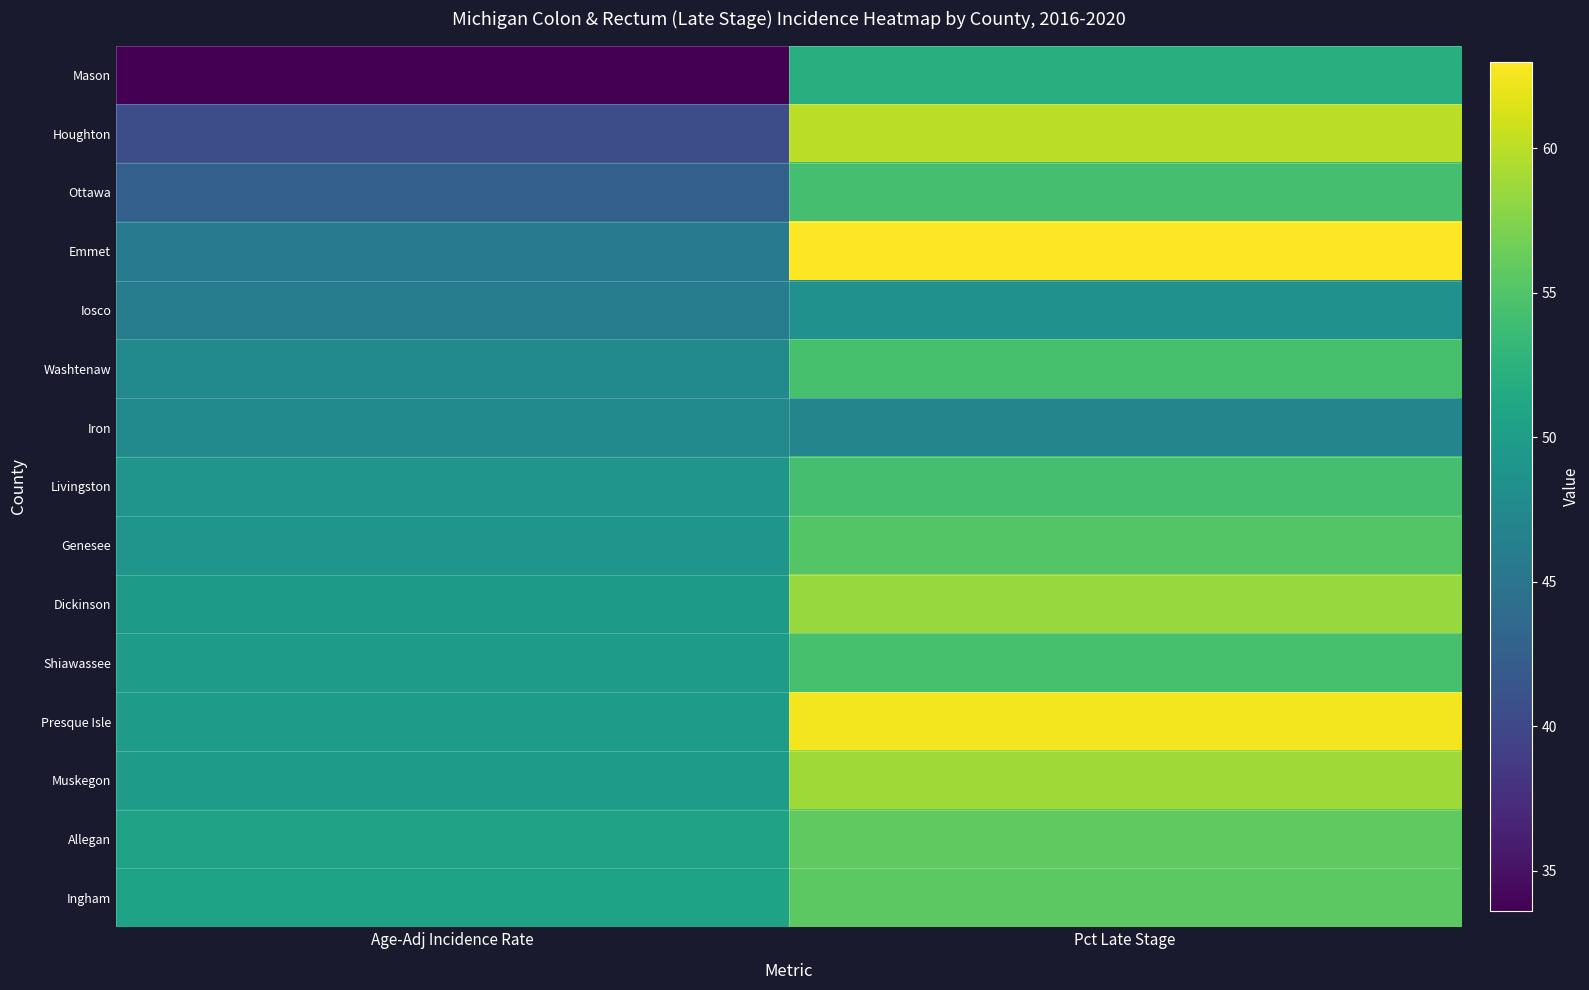

What is the greatest value displayed?

63.0